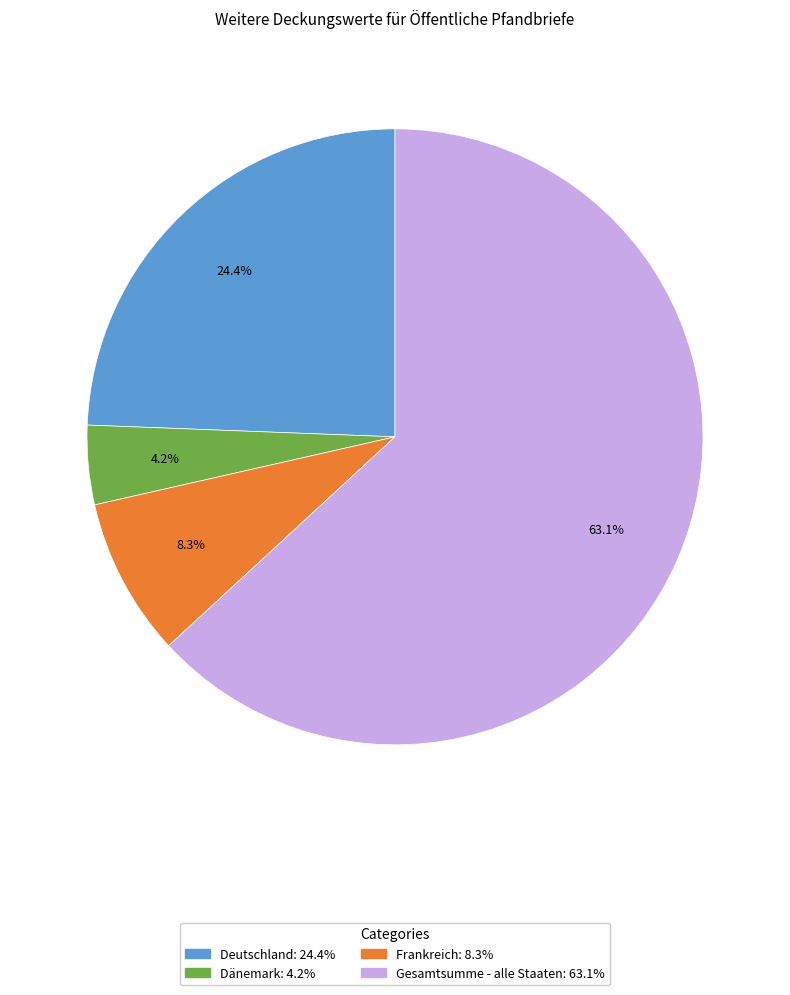

How many segments does this pie chart have?

4